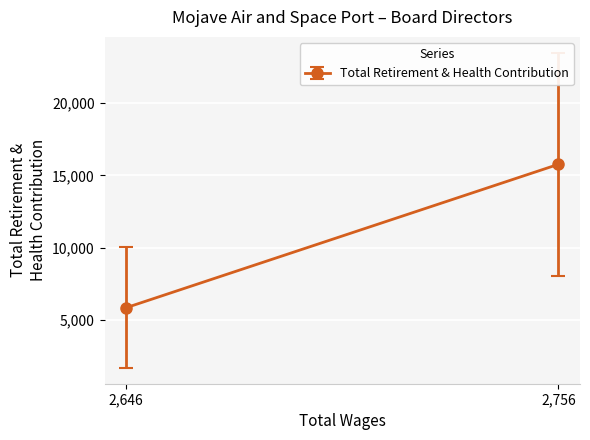

How many values are above zero?

4